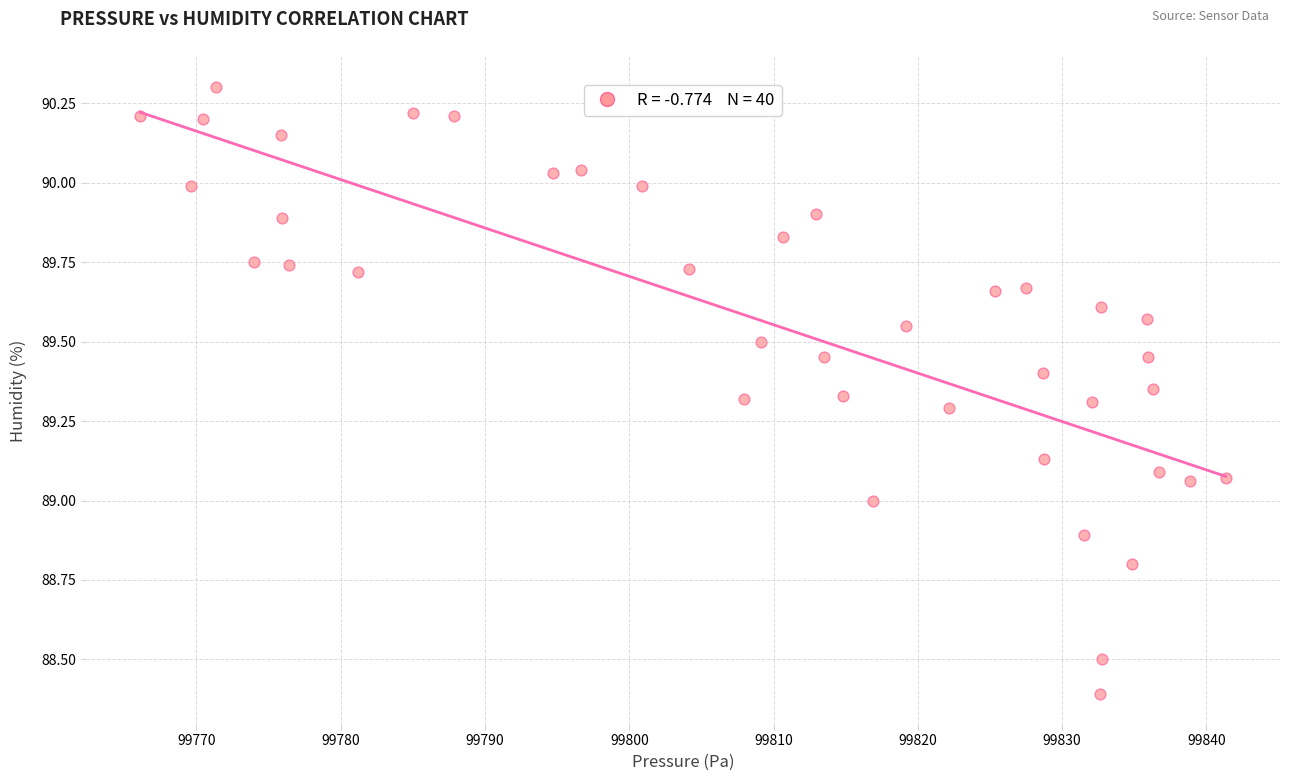

What is the range of Y values (max minus min)?

1.9